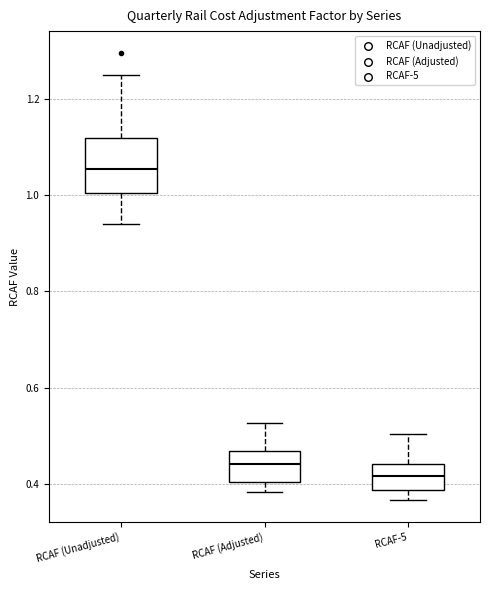

Reading left to right, transcribe this box plot: for each box, give where its median line is, the range the box spans, and where its two whiskers end, as read against the y-axis. The values are not printed on the chart, so give them approximately, as read against the axis.

RCAF (Unadjusted): median 1.06, box 1.00 to 1.12, whiskers 0.94 to 1.26
RCAF (Adjusted): median 0.44, box 0.40 to 0.46, whiskers 0.38 to 0.52
RCAF-5: median 0.42, box 0.38 to 0.44, whiskers 0.36 to 0.50